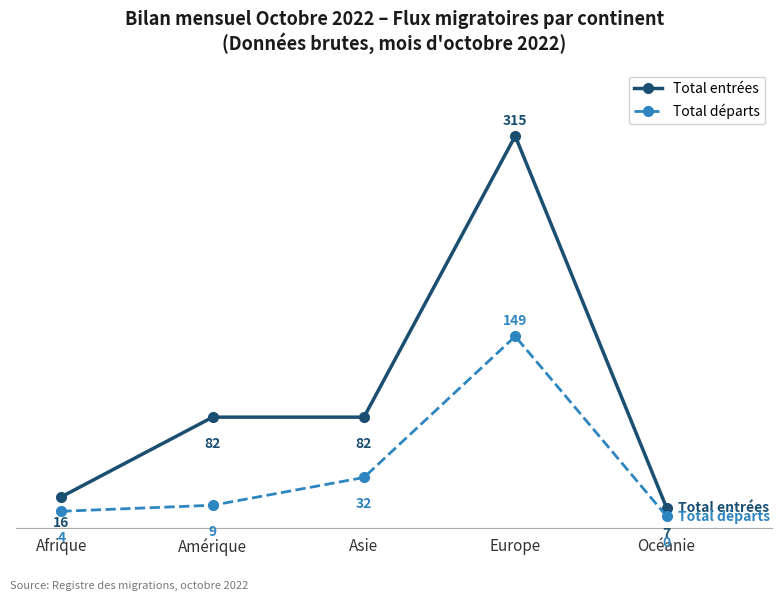

Read the Total départs value at Asie, to the nearest 5.

30